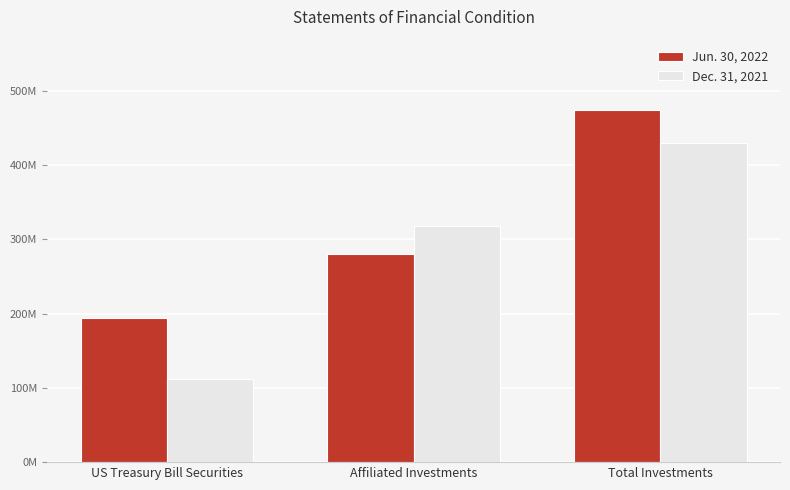

Reading right to left, list all the values displayed in this chart.

Jun. 30, 2022: 474177385	280037383	194140002
Dec. 31, 2021: 429717441	317713448	112003993